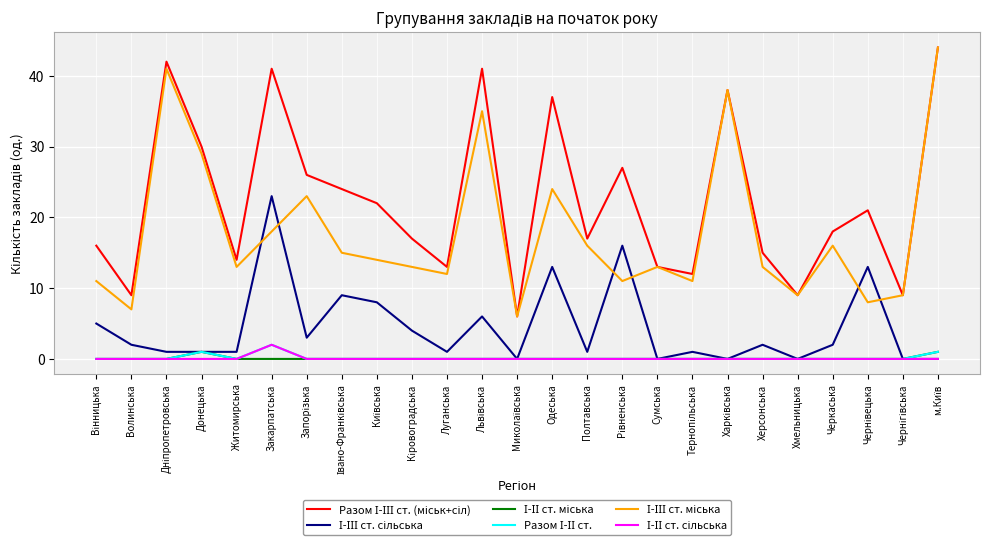

What is the spread (max minus min) of values at Полтавська?

17